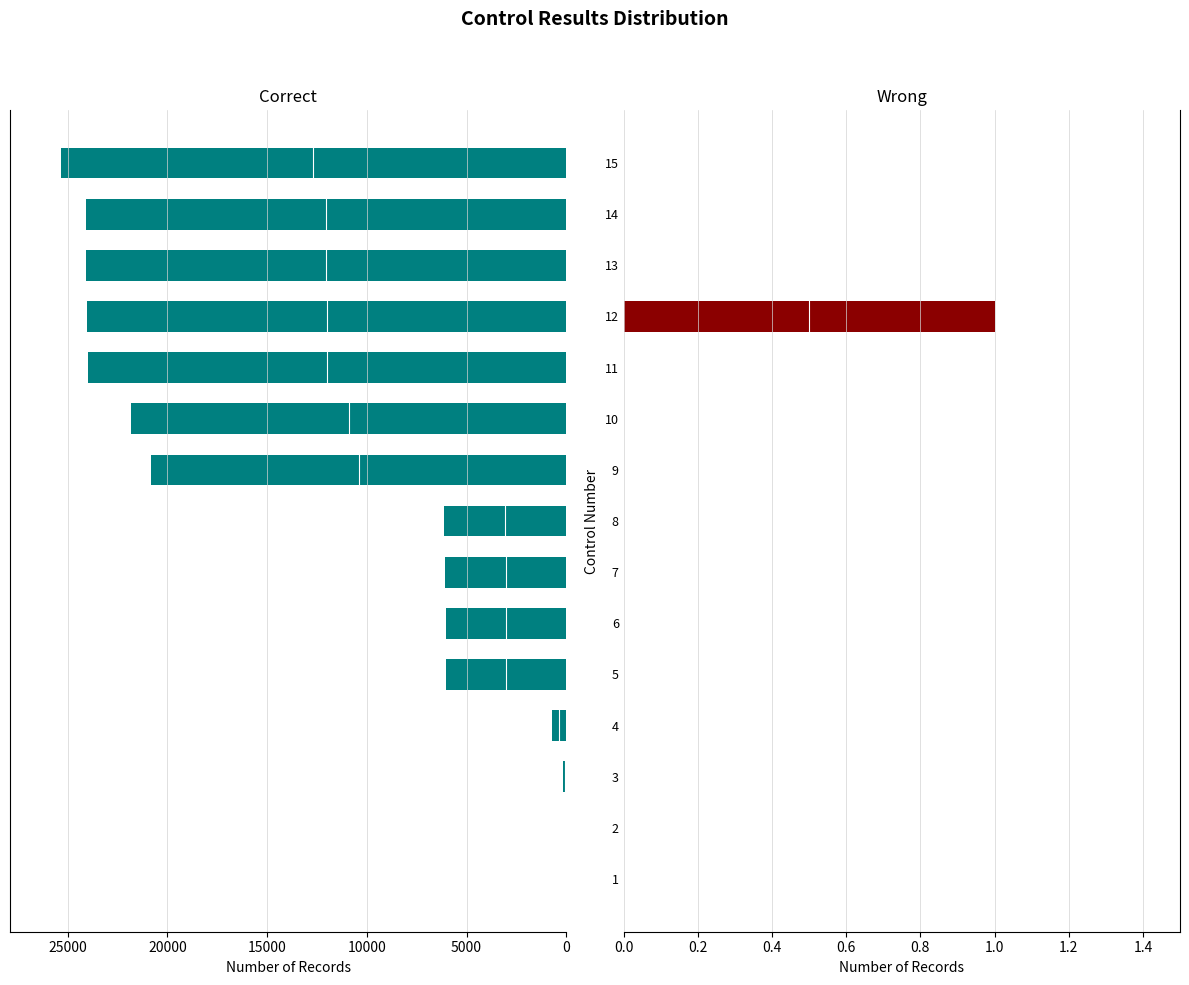

Between 10000 and 7, which series saw the biggest shift?

Correct